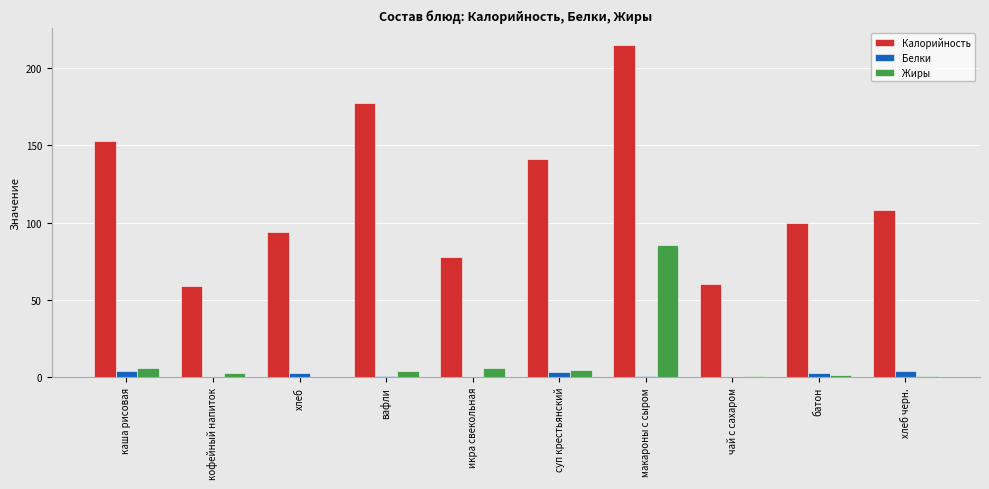

Which series has the largest total across all categories?

Калорийность